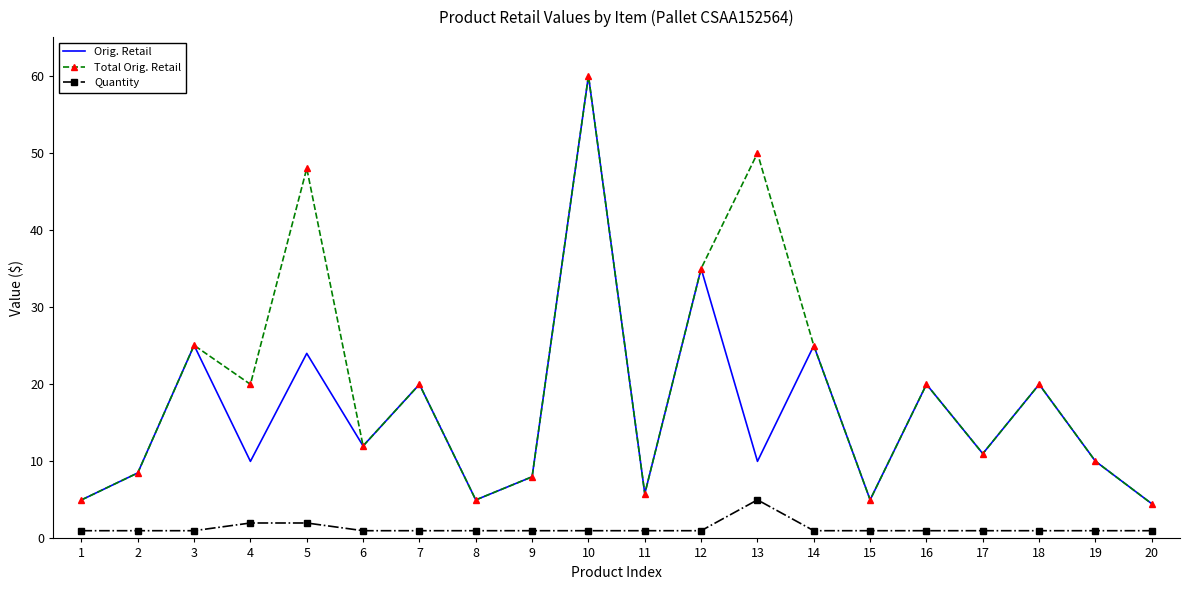

What is the minimum value for Orig. Retail?

4.5